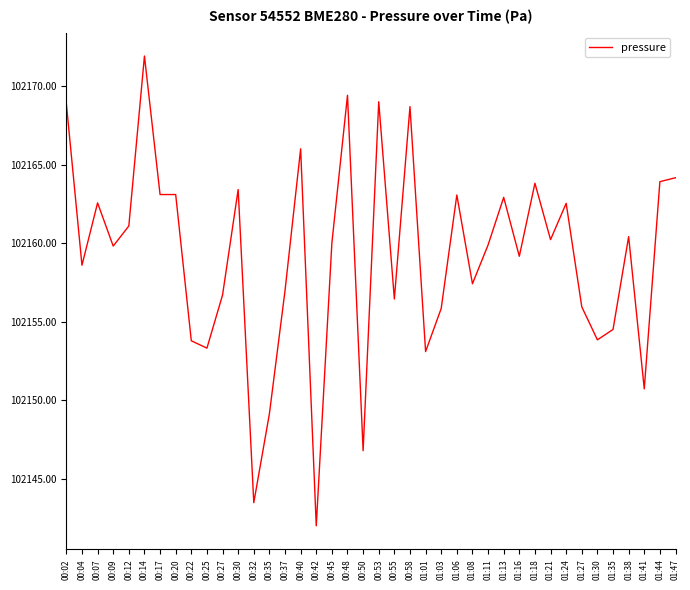

Read the value at 00:40.

102166.0